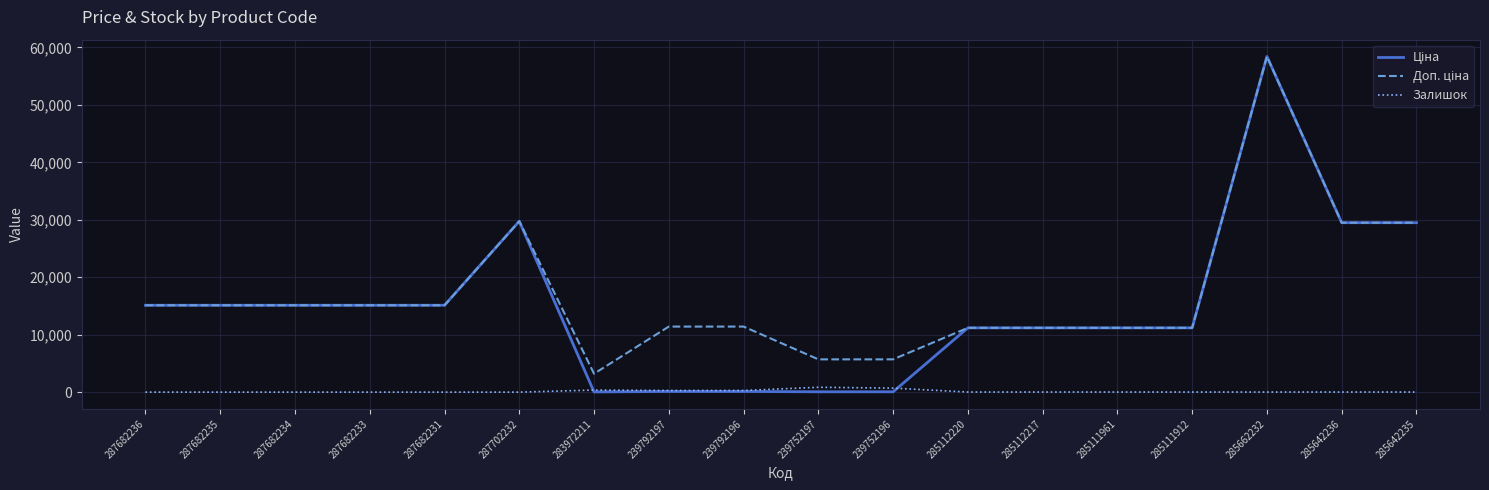

Which category has the highest value across all series?

285662232